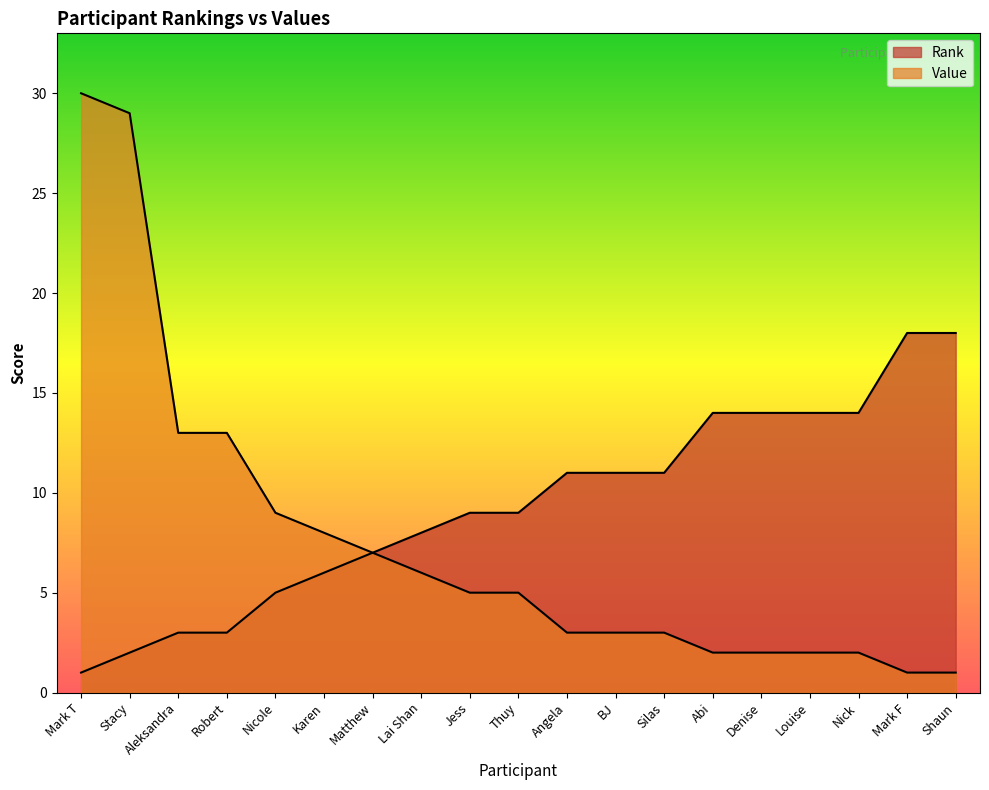

What is the difference between the maximum and minimum values in the Rank series?

17